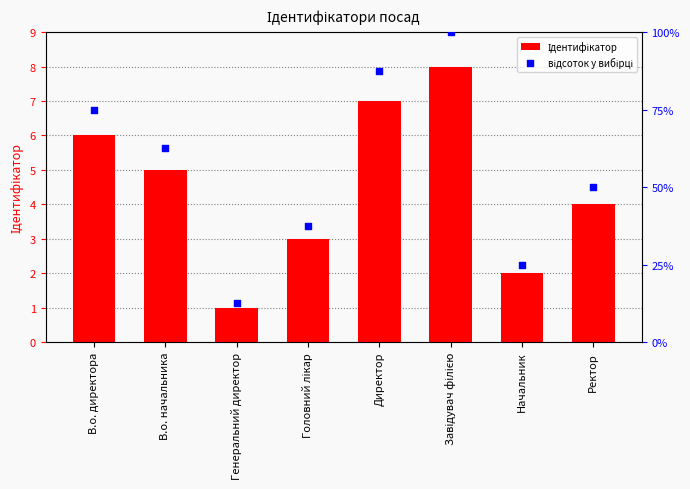

Is the value of відсоток у вибірці at Ректор greater than the value of Ідентифікатор at Генеральний директор?

Yes